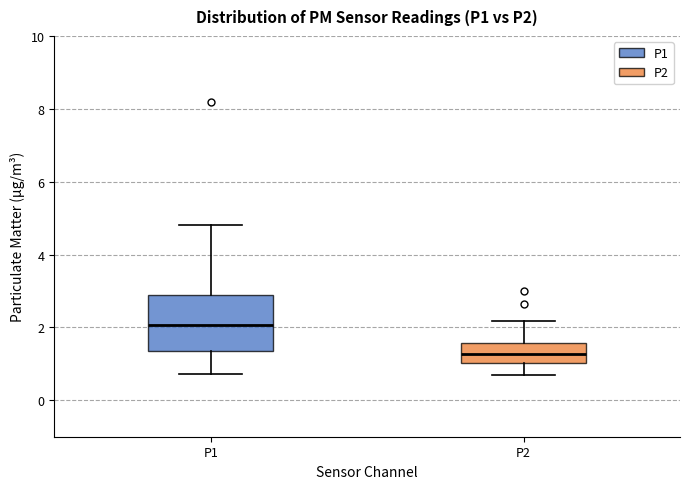

Which box is the tallest, from its lower edge to its upper edge?

P1